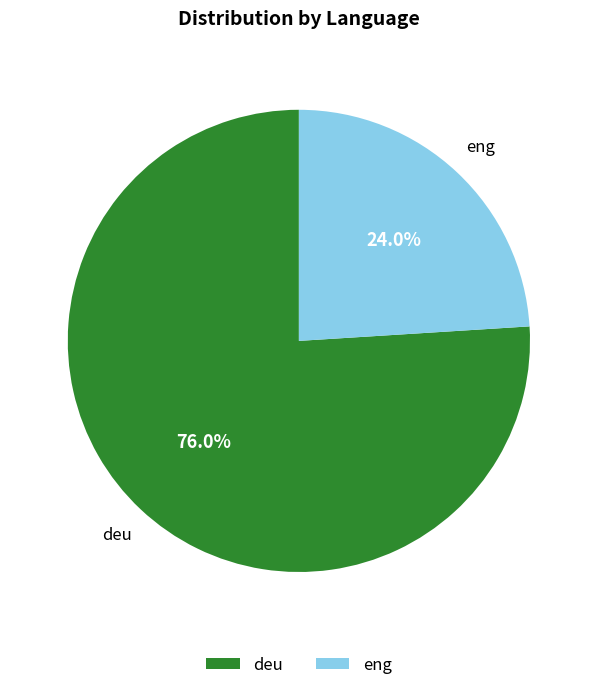

What is the ratio of the value at deu to the value at eng?

3.2